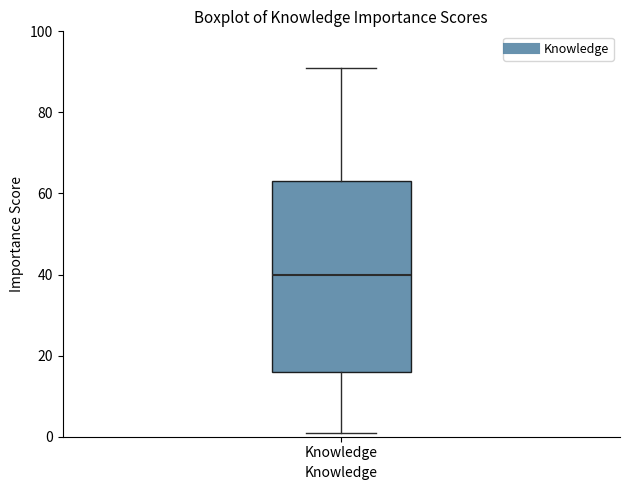

Where is the lower edge of the box for Knowledge on the y-axis? The values are not printed on the chart, so give them approximately, as read against the axis.

16